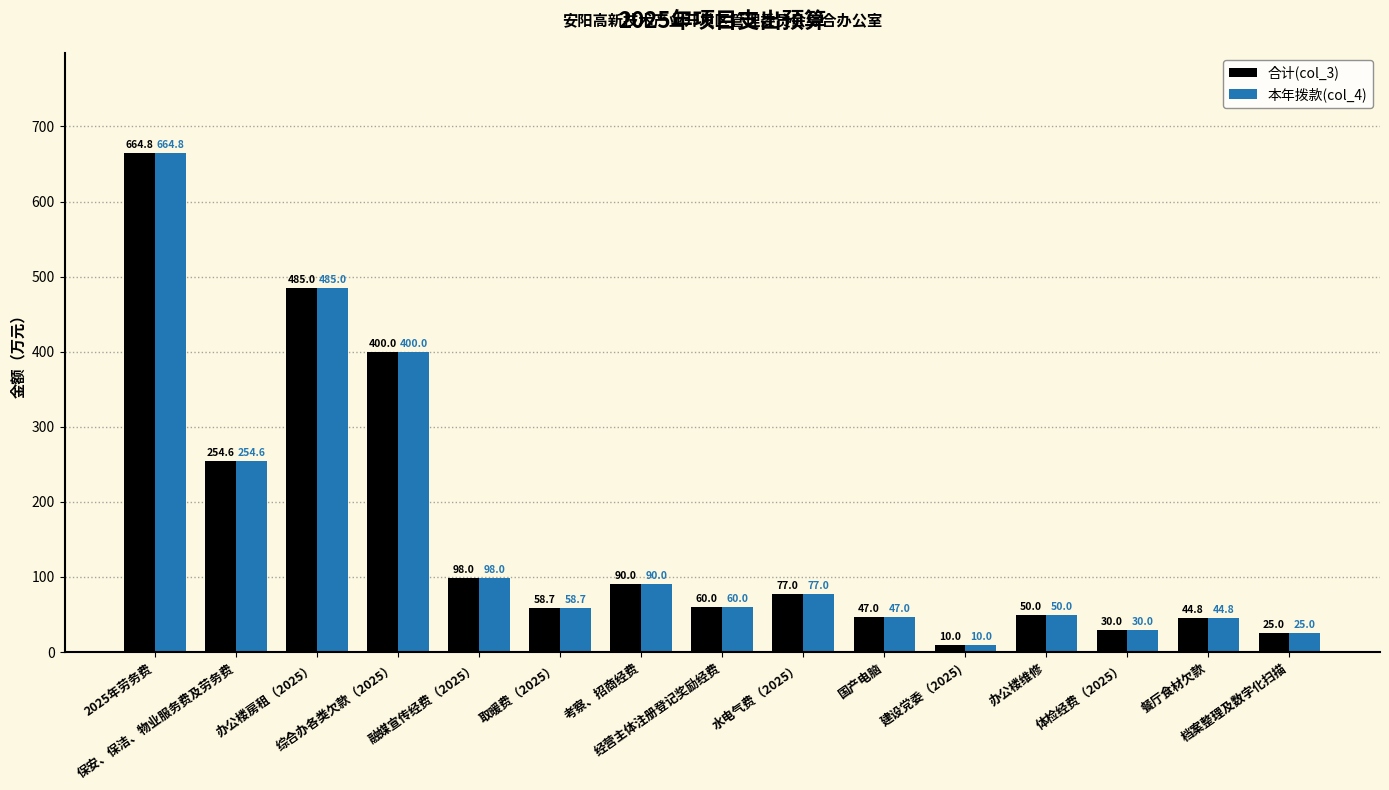

What is the sum of the 合计(col_3) values at 保安、保洁、物业服务费及劳务费 and 考察、招商经费?

344.6